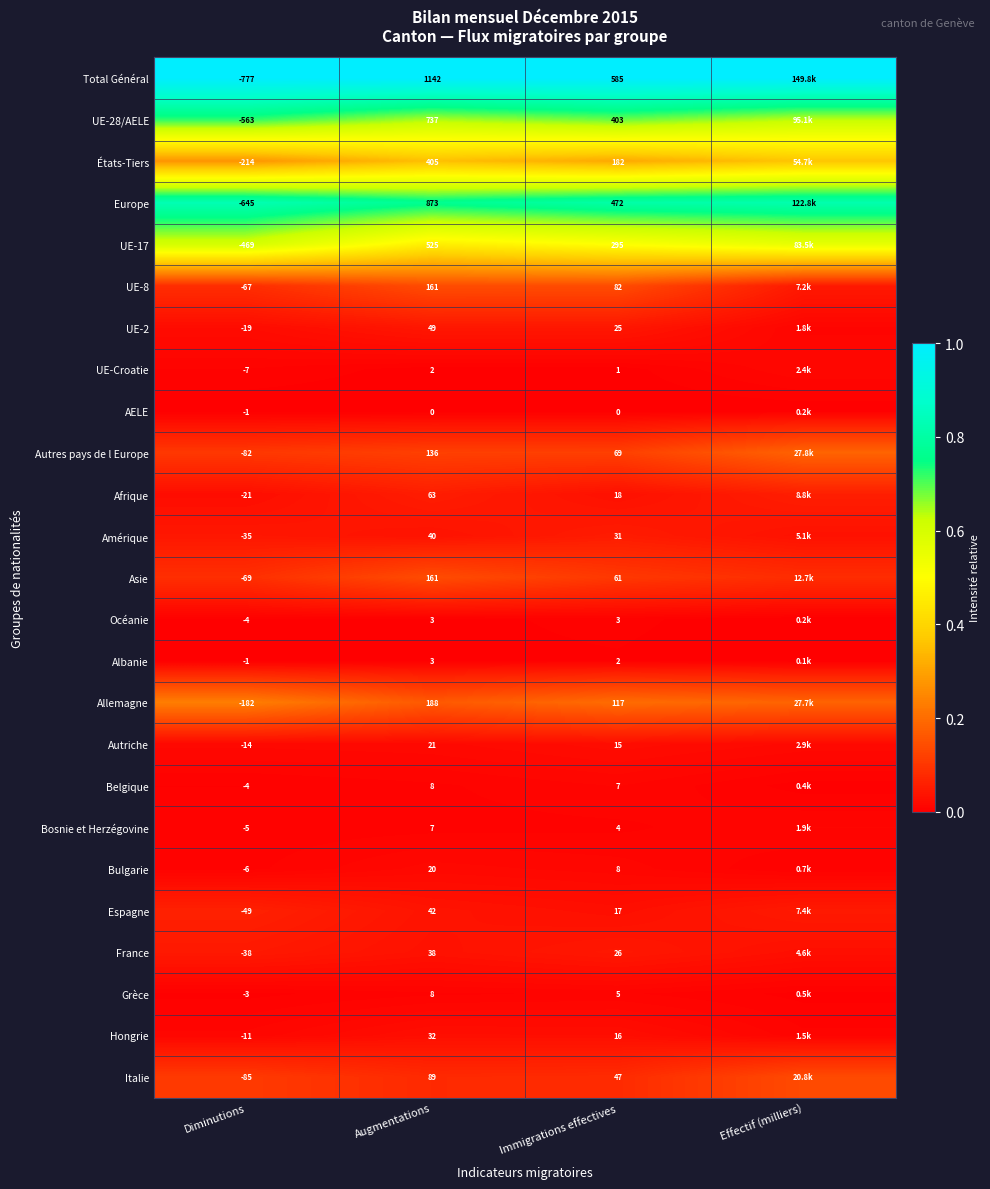

Between Augmentations and Immigrations effectives, which series saw the biggest shift?

Total Général